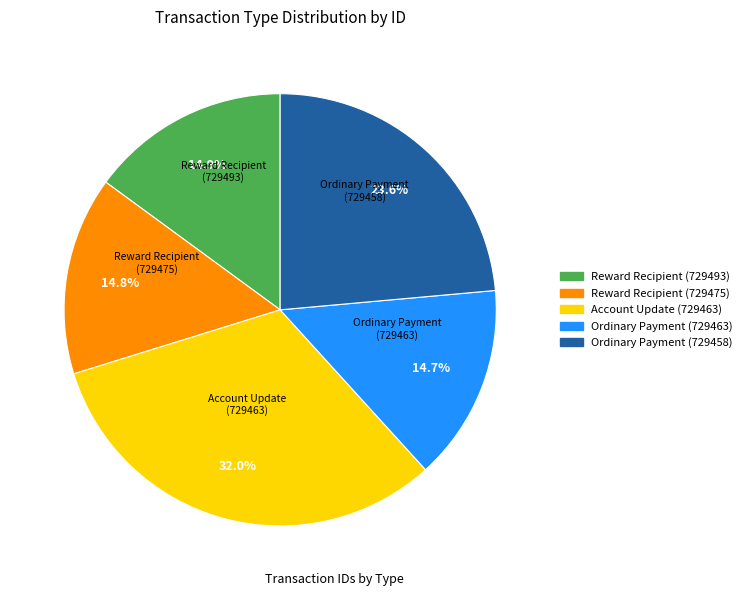

To the nearest percent, what is the difference between the largest and smallest slice percentages?

17%